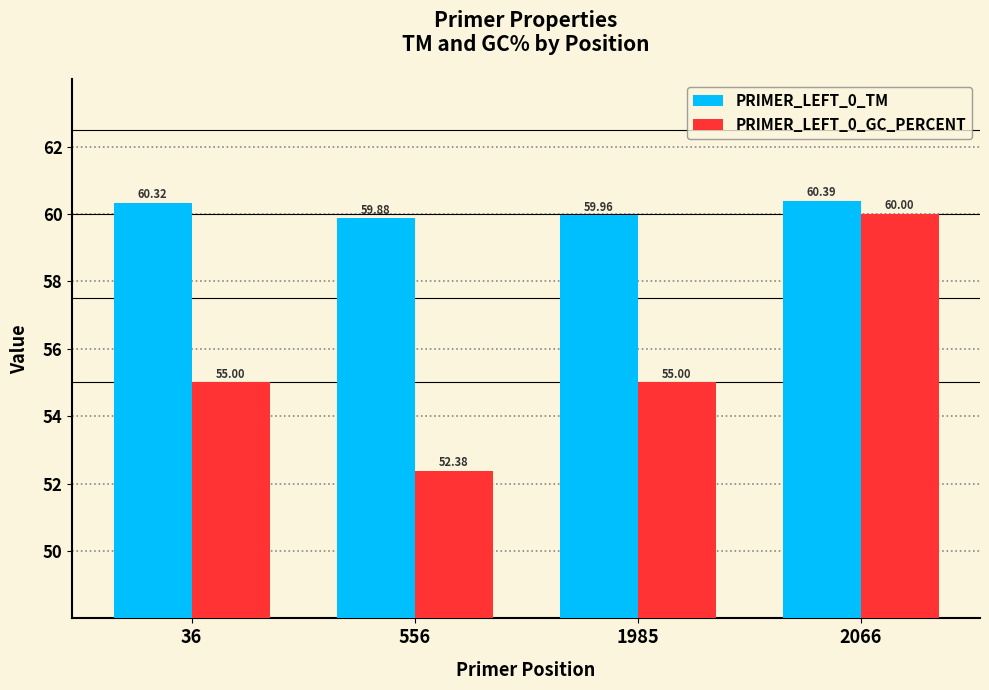

What is the approximate value of PRIMER_LEFT_0_TM at 556?

59.9